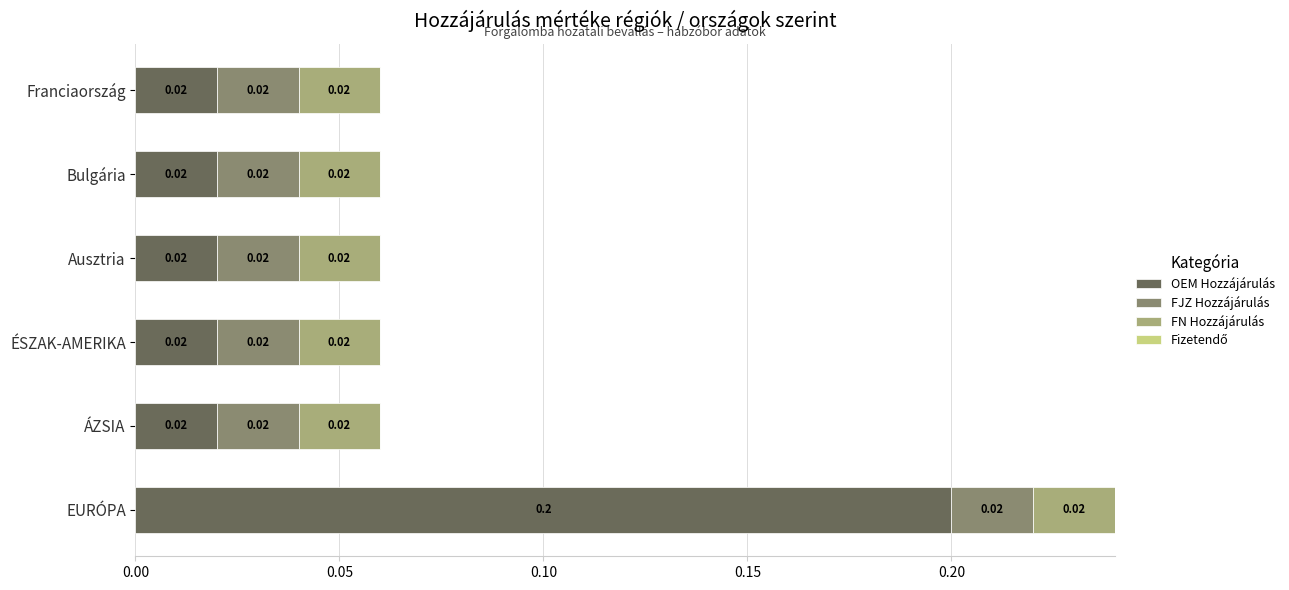

At which category is the sum across all series the highest?

EURÓPA